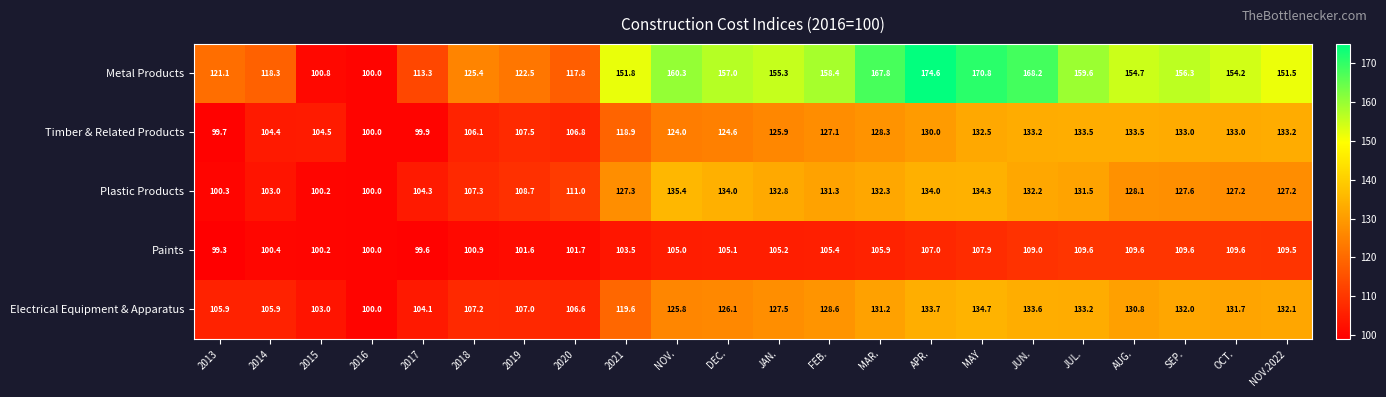

At how many categories does at least one series exceed 126?

14